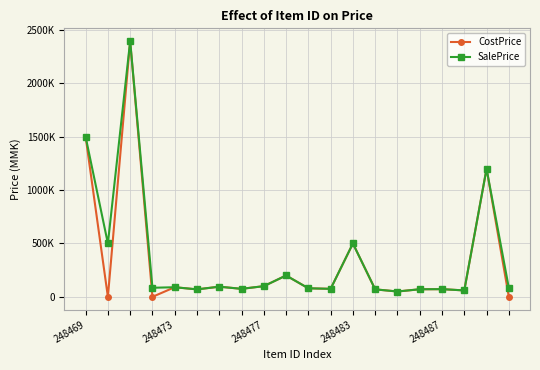

Does the chart have visible grid lines?

Yes